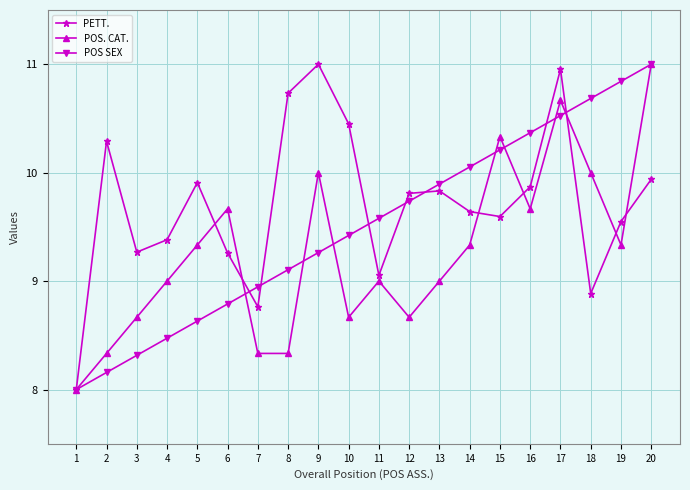

Is it true that PETT. equals 9.4 at 4?

True